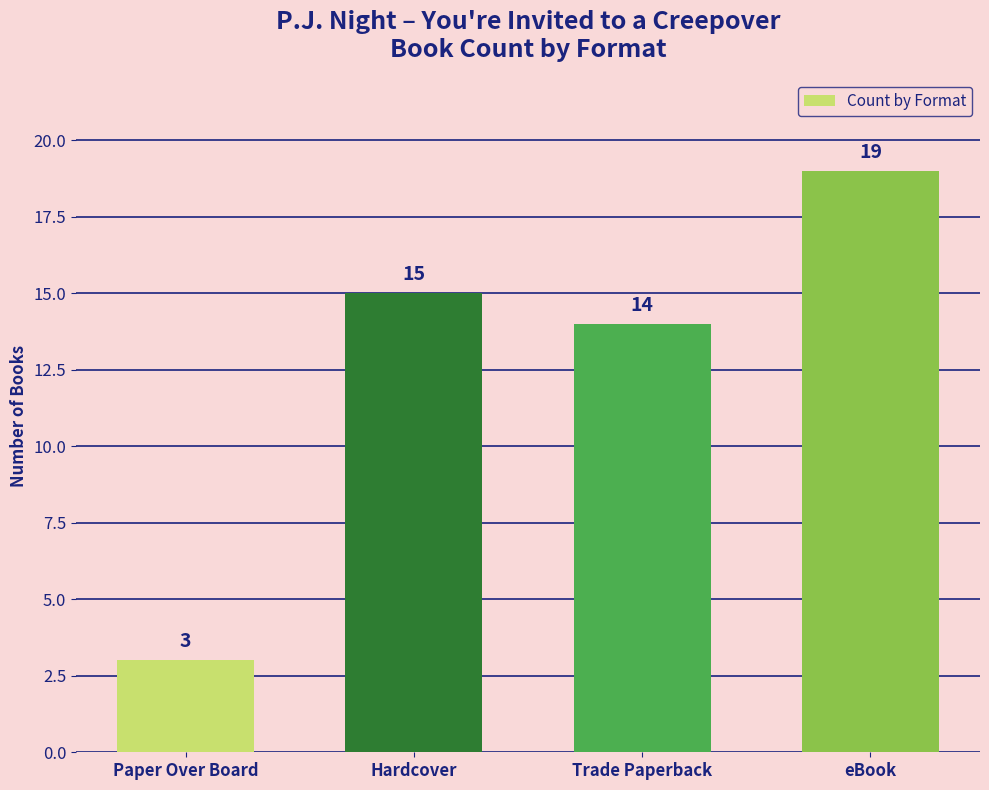

Where is the data nearest to the value 11?

Trade Paperback